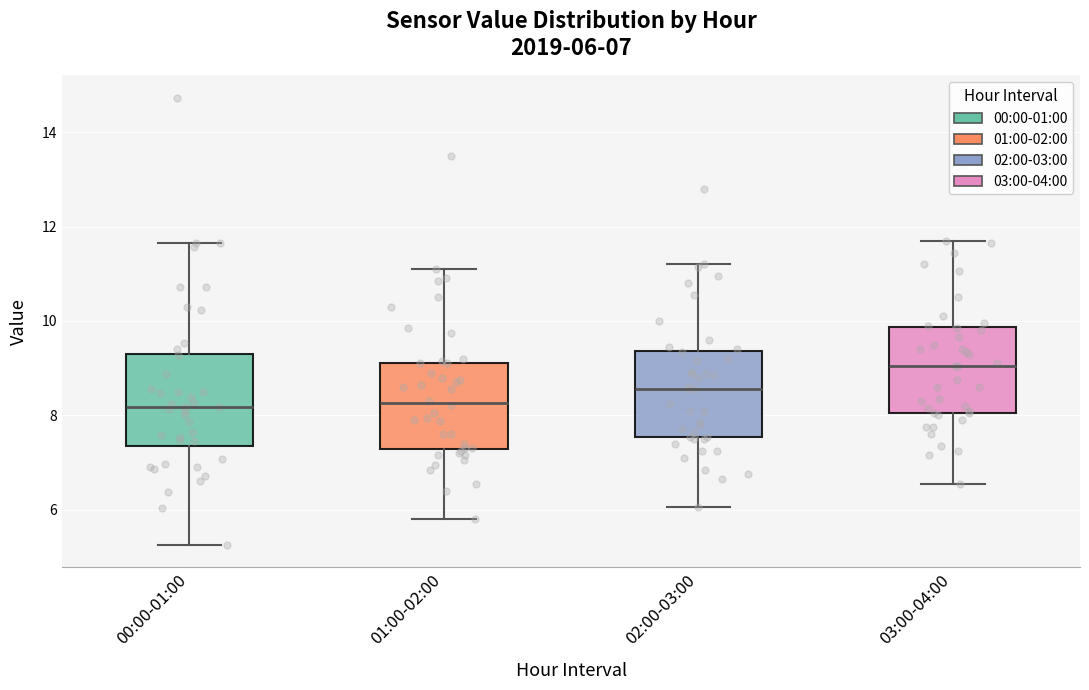

Which box's median line is the highest?

03:00-04:00